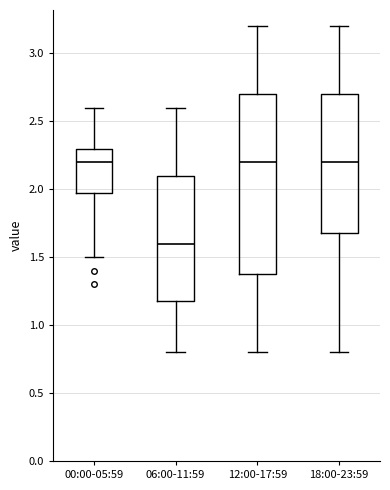

Reading left to right, read every box against the y-axis: the position of its median line, the range the box covers, and the ends of its whiskers. The values are not printed on the chart, so give them approximately, as read against the axis.

00:00-05:59: median 2.2, box 2.0 to 2.3, whiskers 1.5 to 2.6
06:00-11:59: median 1.6, box 1.2 to 2.1, whiskers 0.8 to 2.6
12:00-17:59: median 2.2, box 1.4 to 2.7, whiskers 0.8 to 3.2
18:00-23:59: median 2.2, box 1.7 to 2.7, whiskers 0.8 to 3.2